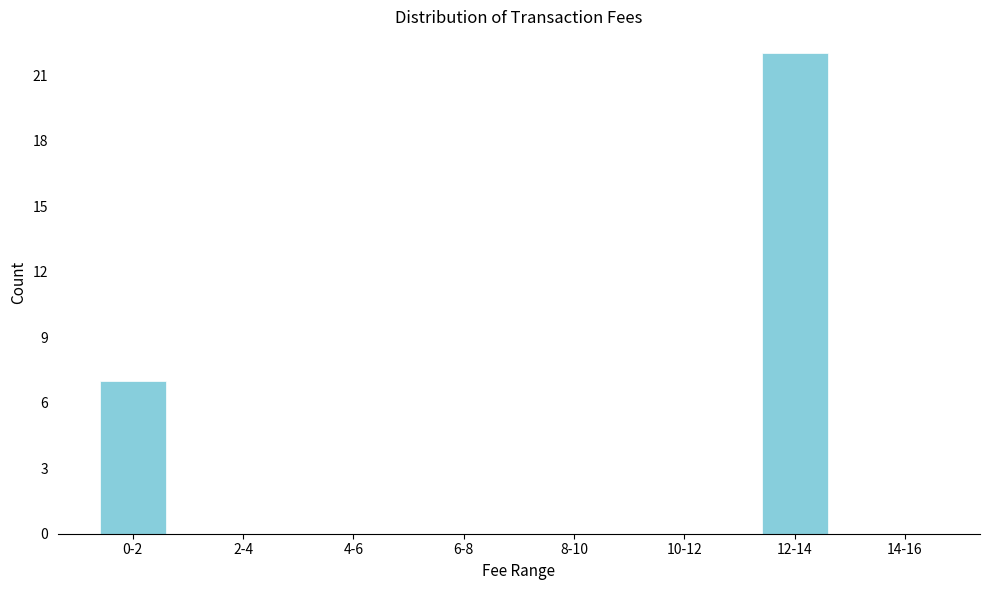

Reading left to right, extract all data points from this chart.

0-2=7	2-4=0	4-6=0	6-8=0	8-10=0	10-12=0	12-14=22	14-16=0